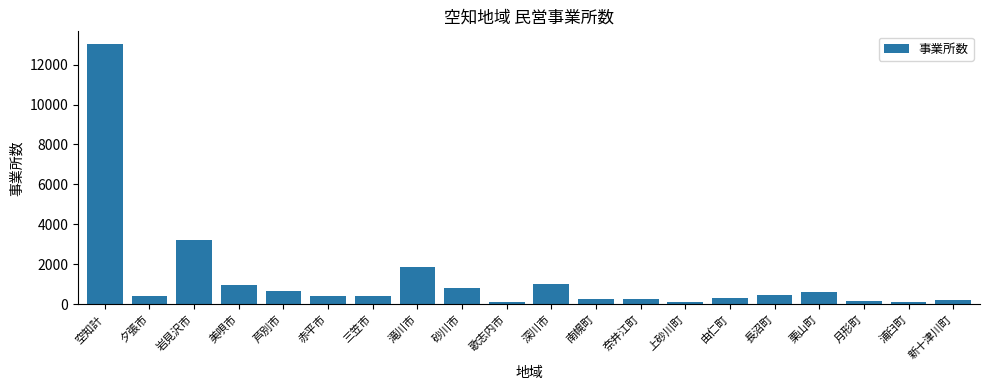

What is the difference between the maximum and second lowest values?

12905